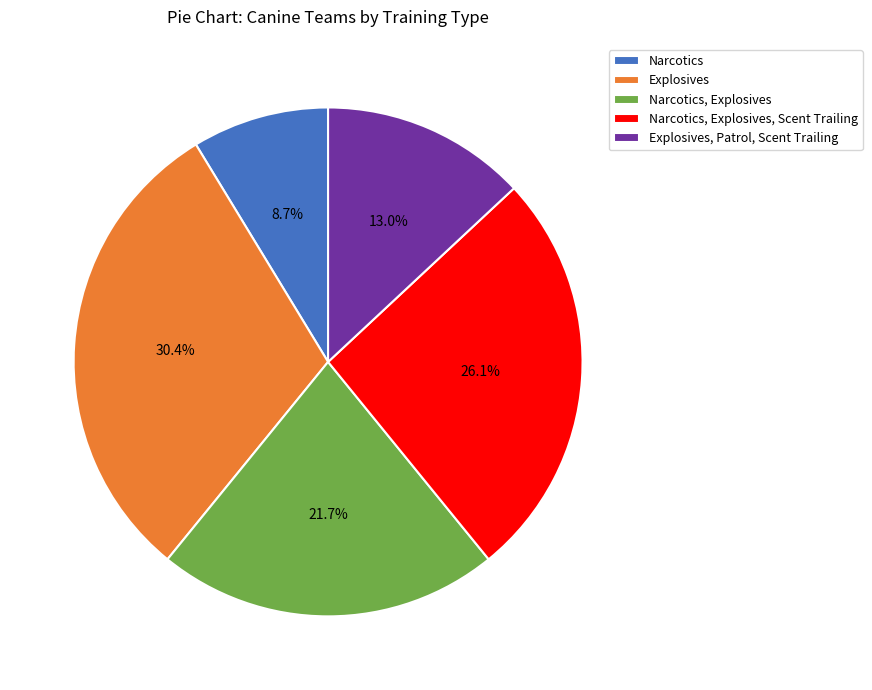

How many slices are in this pie chart?

5